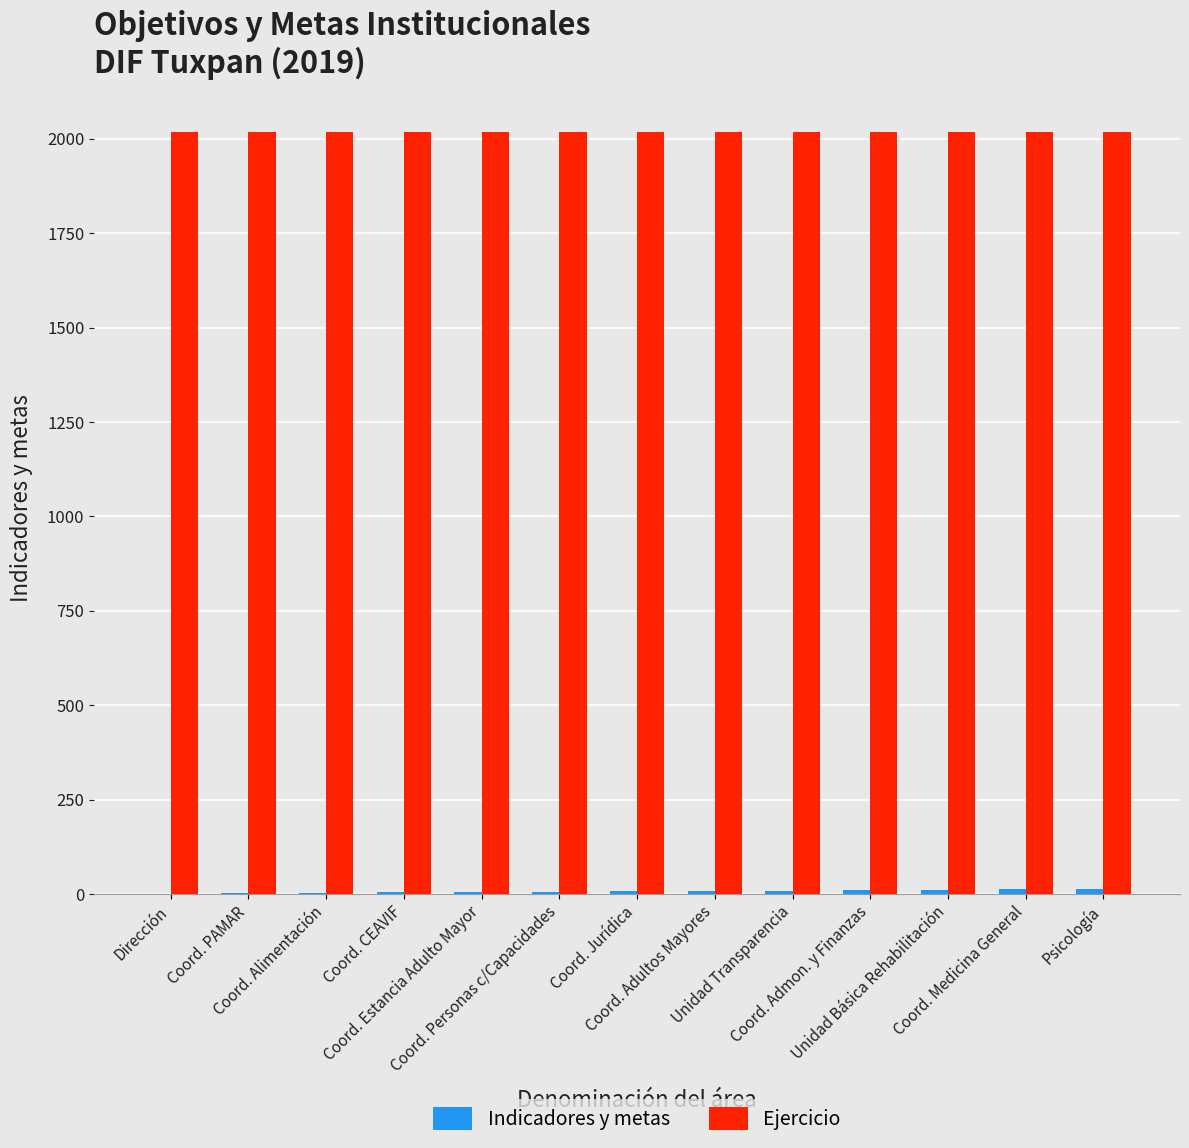

Which series has the largest total across all categories?

Ejercicio